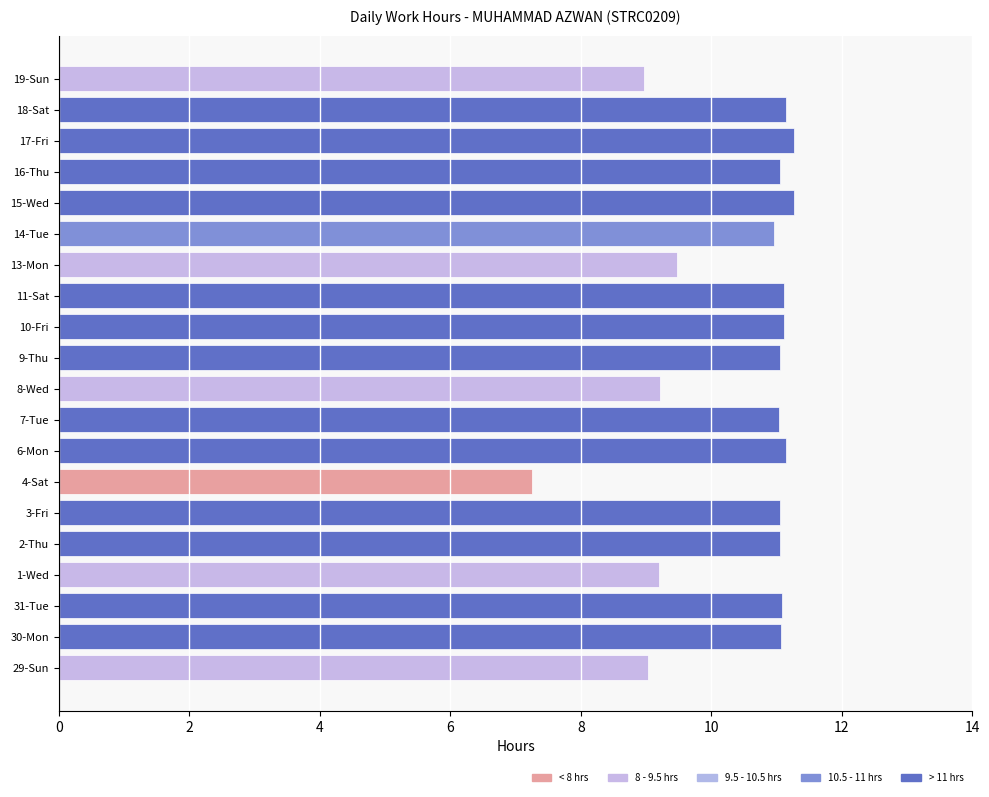

Is it true that the value at 15-Wed is 11.3?

True